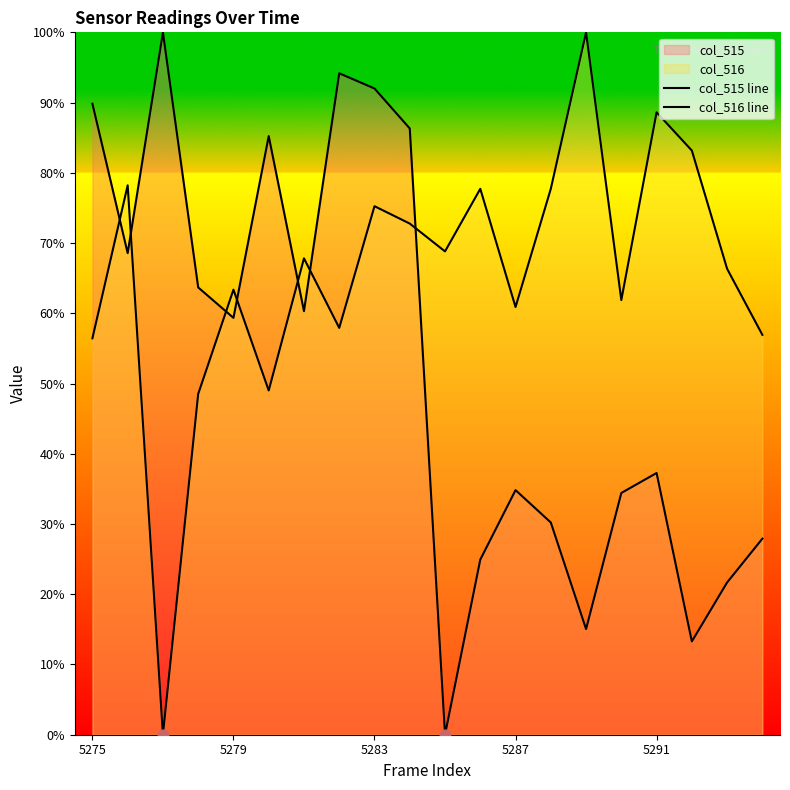

Which series reaches the minimum Y coordinate?

col_515 line